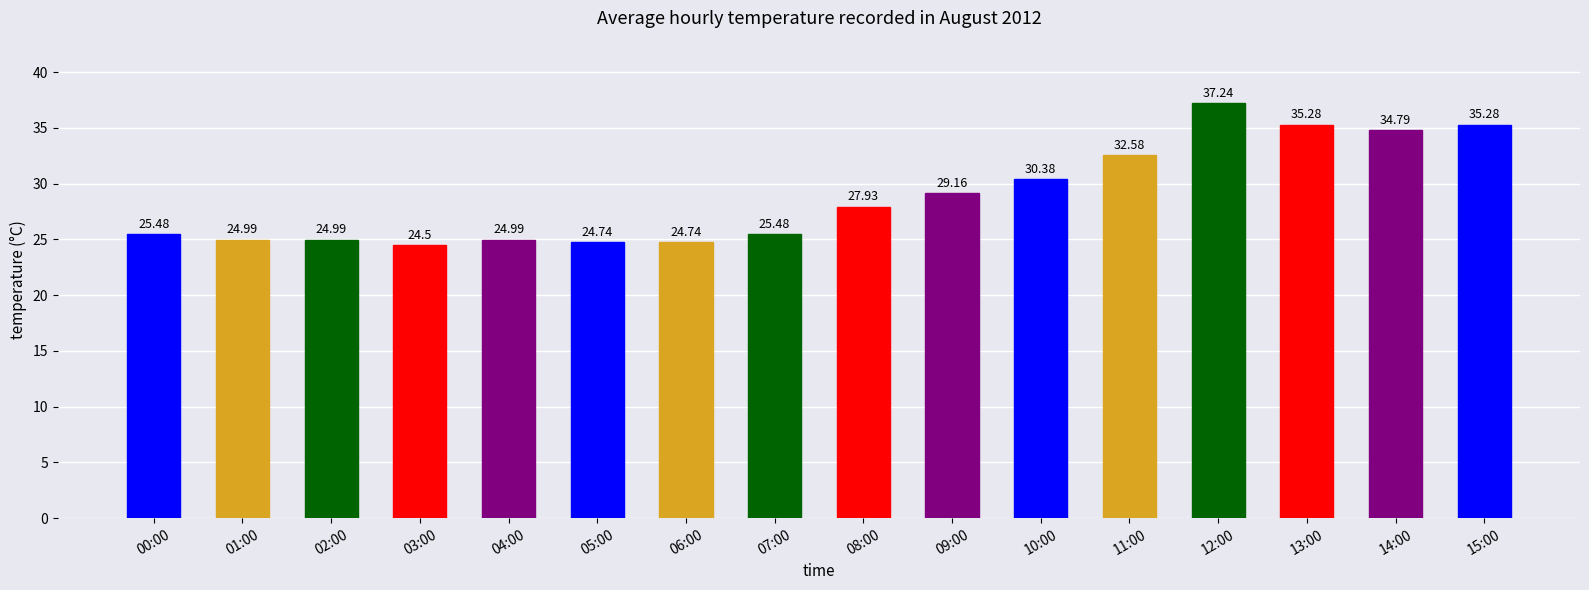

The value at 07:00 is 25.5. True or false?

True